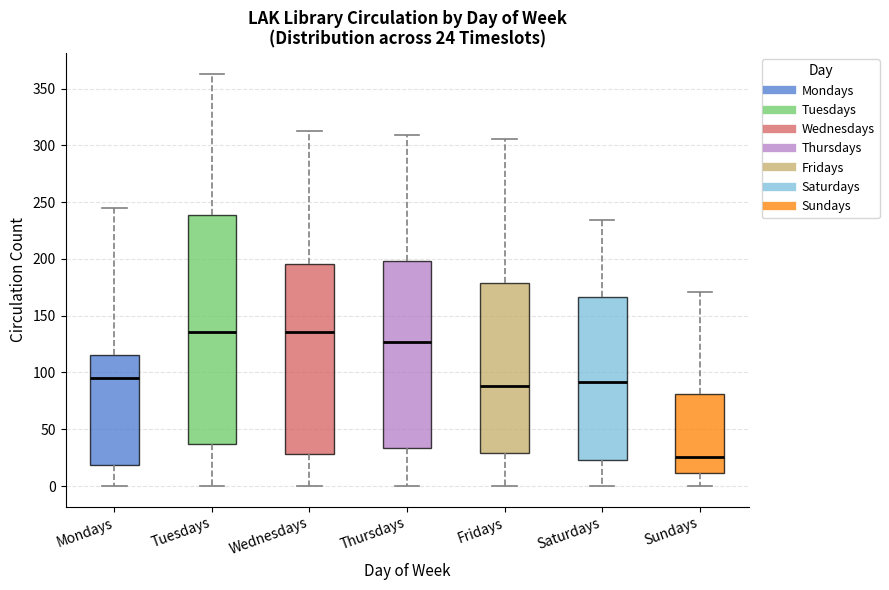

Which box is the tallest, from its lower edge to its upper edge?

Tuesdays